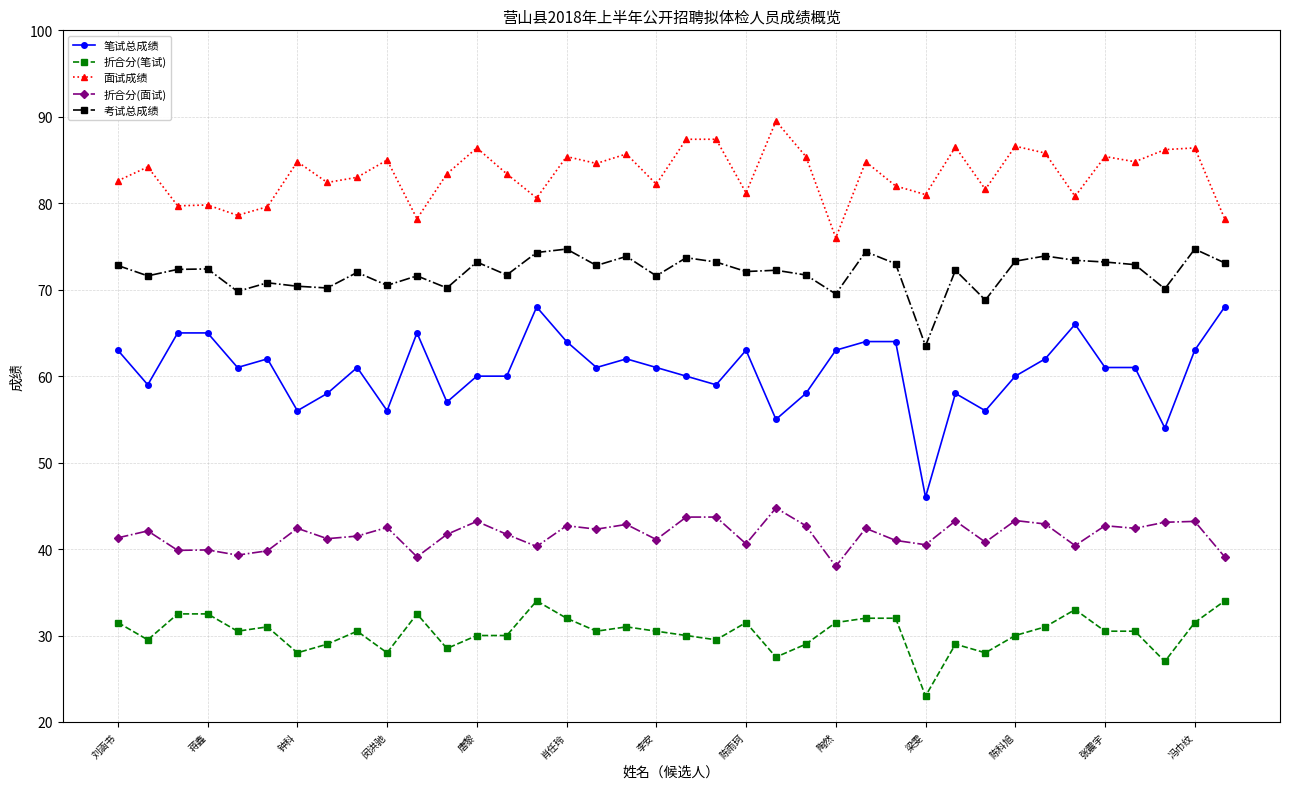

True or false: 面试成绩 has more than 1 interior local peaks.

True